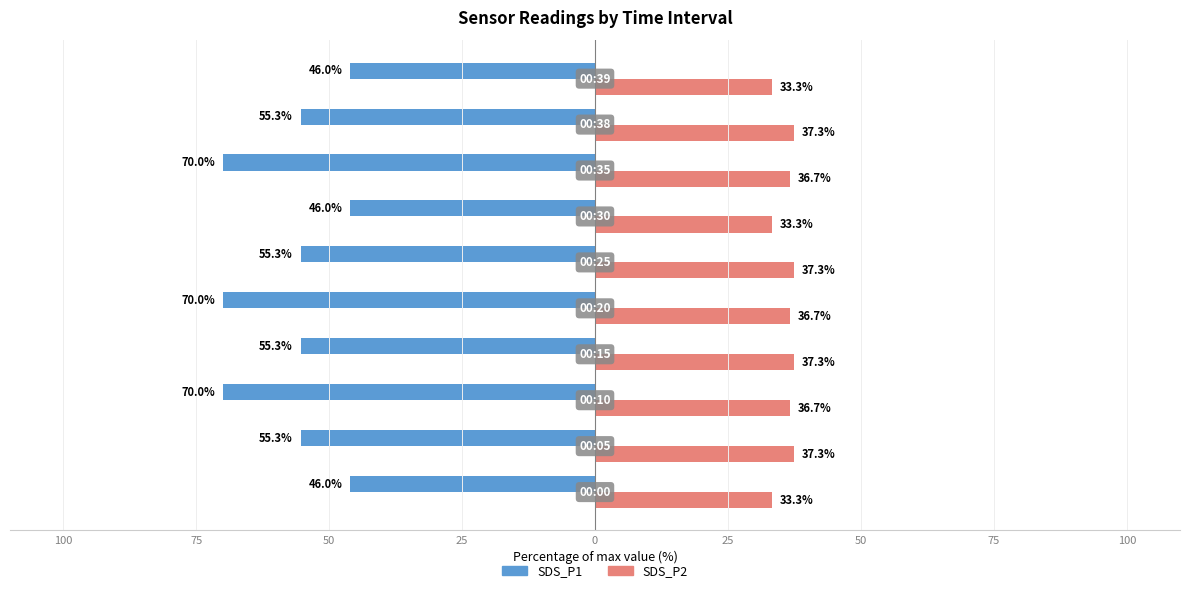

What are all the series names shown in the legend?

SDS_P1, SDS_P2